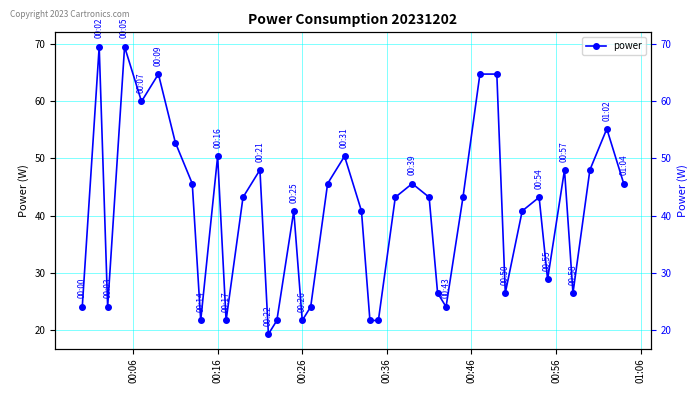

How many series are shown in this chart?

1